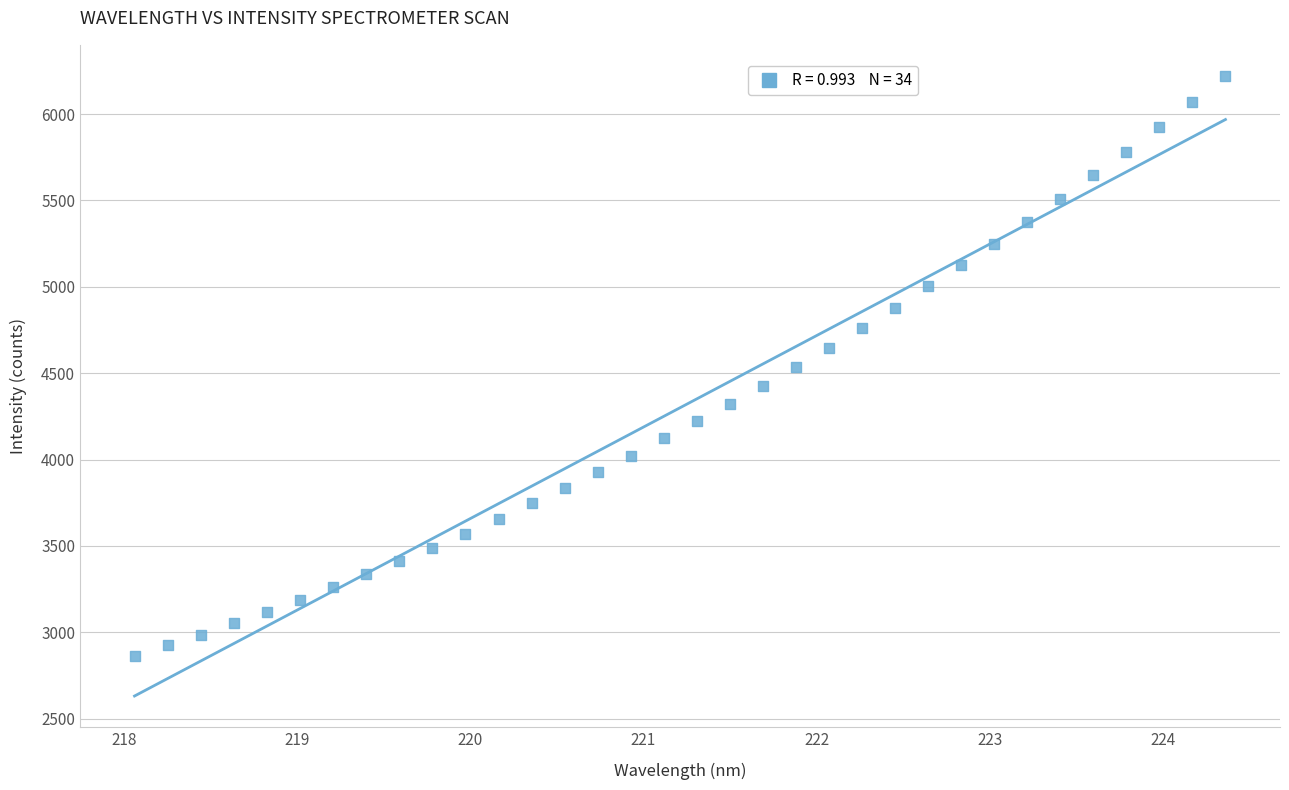

What is the range of X values (max minus min)?

6.3